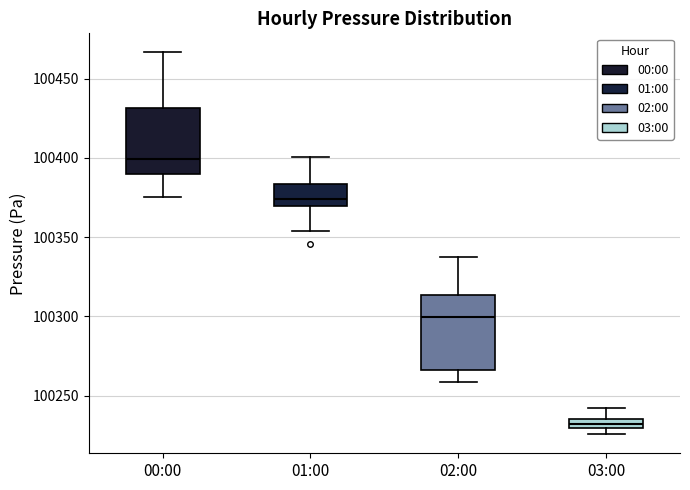

Which box is the tallest, from its lower edge to its upper edge?

02:00